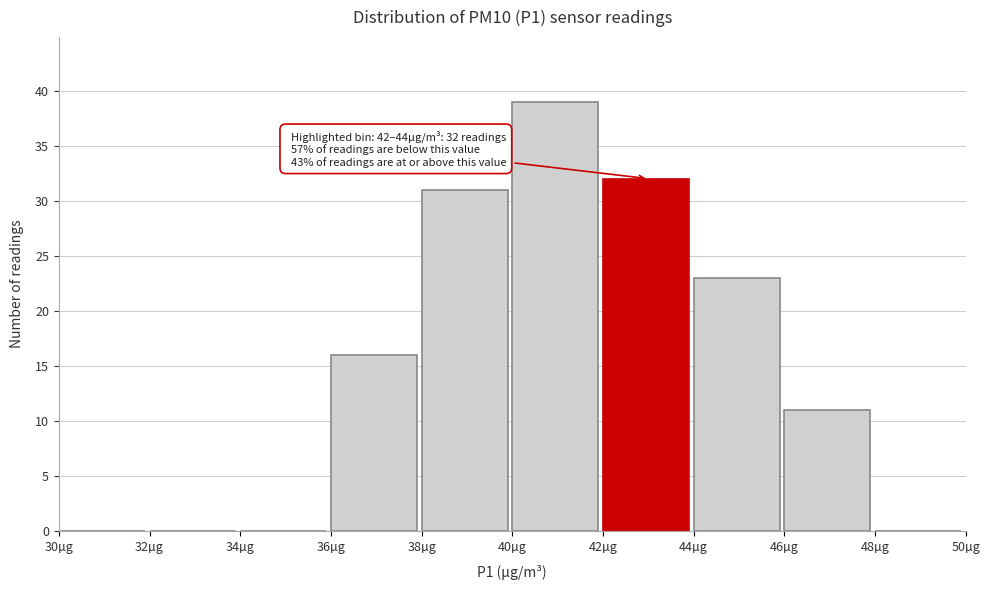

Which range on the x-axis has the tallest bar?

40 to 42